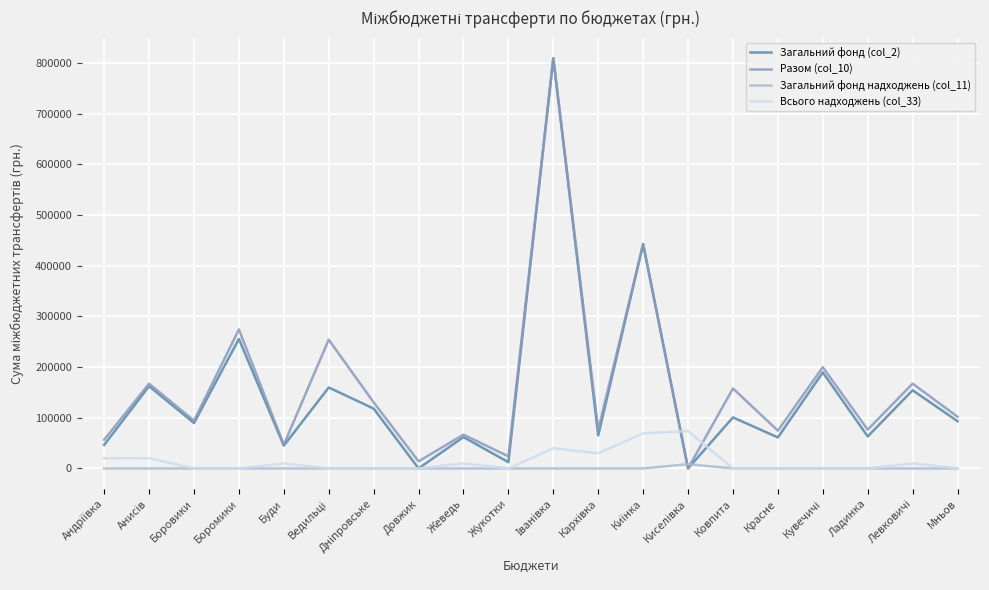

Does the chart display data point markers on the line(s)?

No